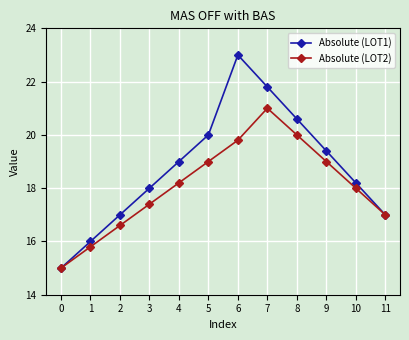

Which series has the widest spread of values?

Absolute (LOT1)